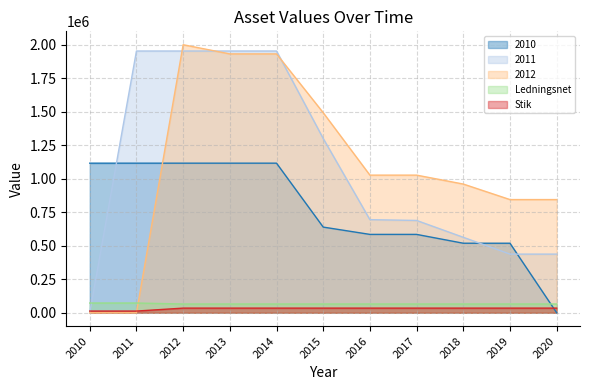

What is the difference between the maximum and second lowest values in the 2011 series?

1515167.6